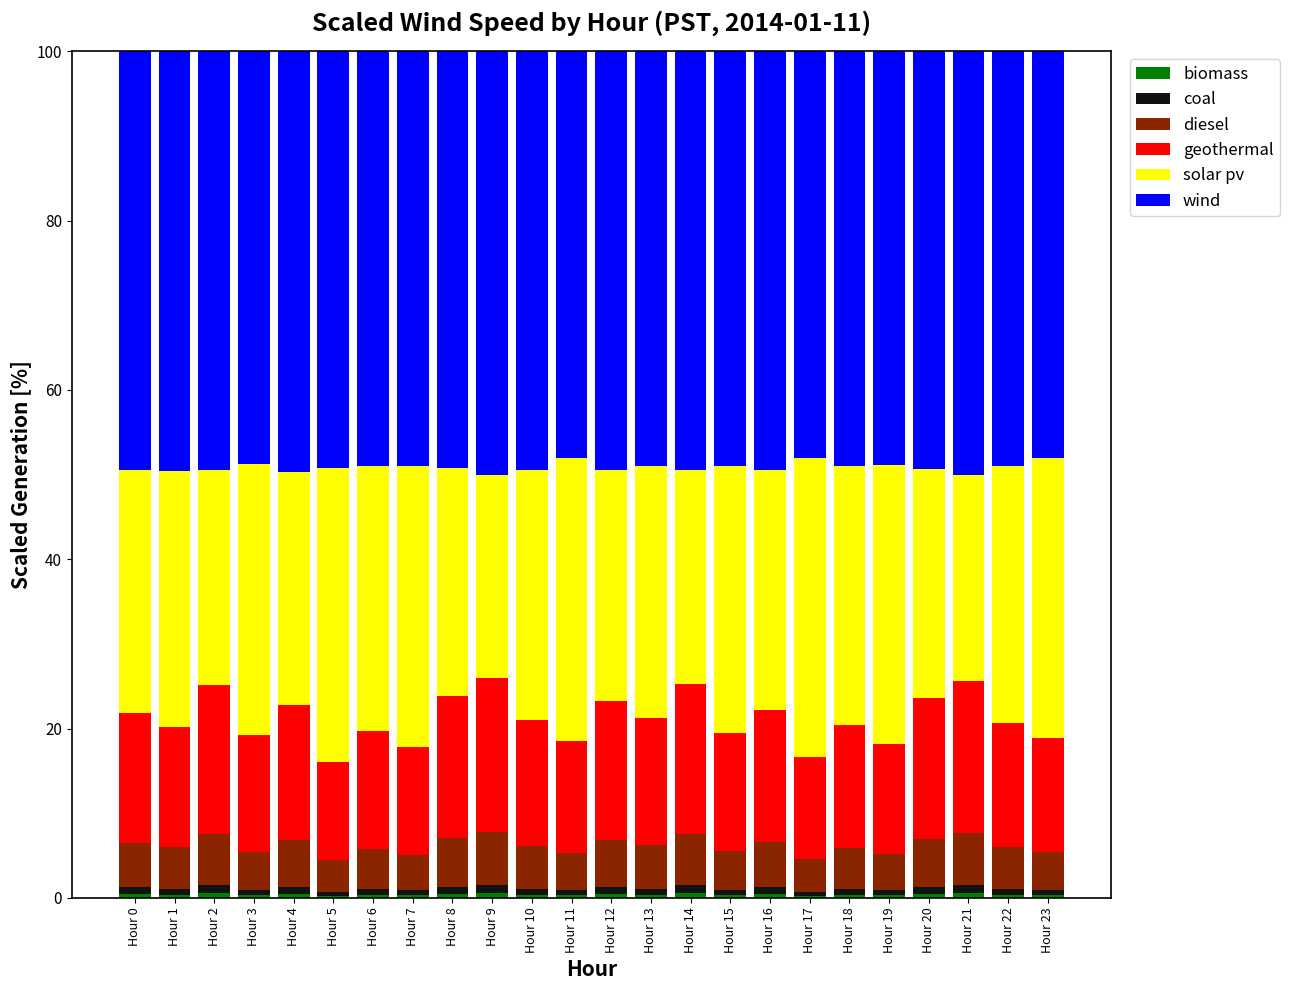

What is the difference between the maximum and minimum values in the biomass series?

0.4